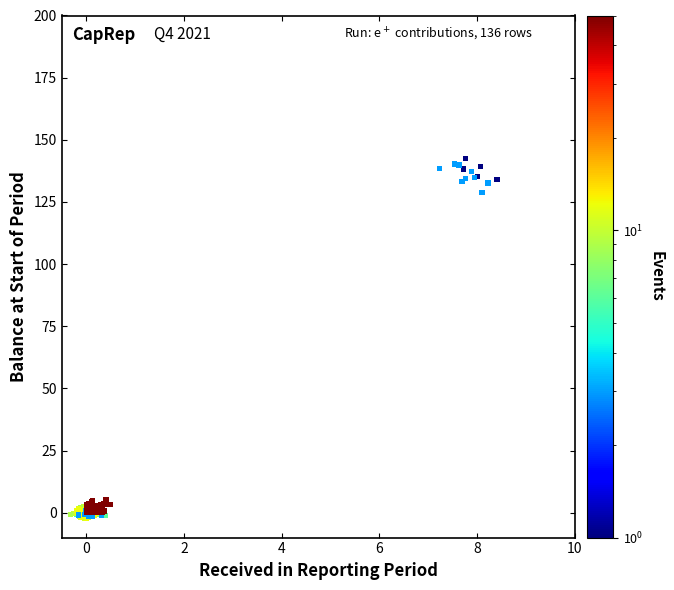

What is the range of Y values (max minus min)?

144.8